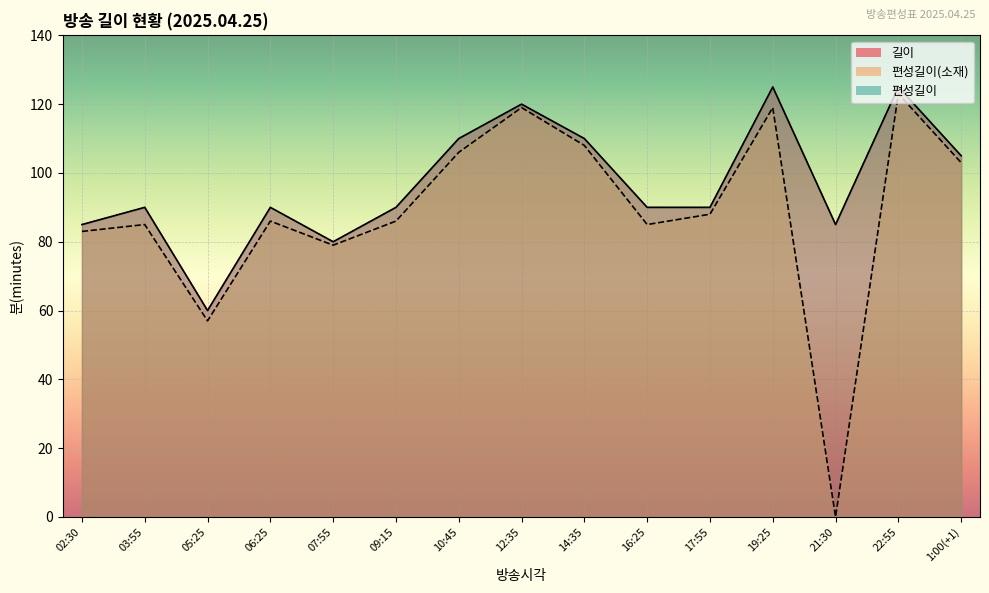

Which category has the highest value across all series?

19:25